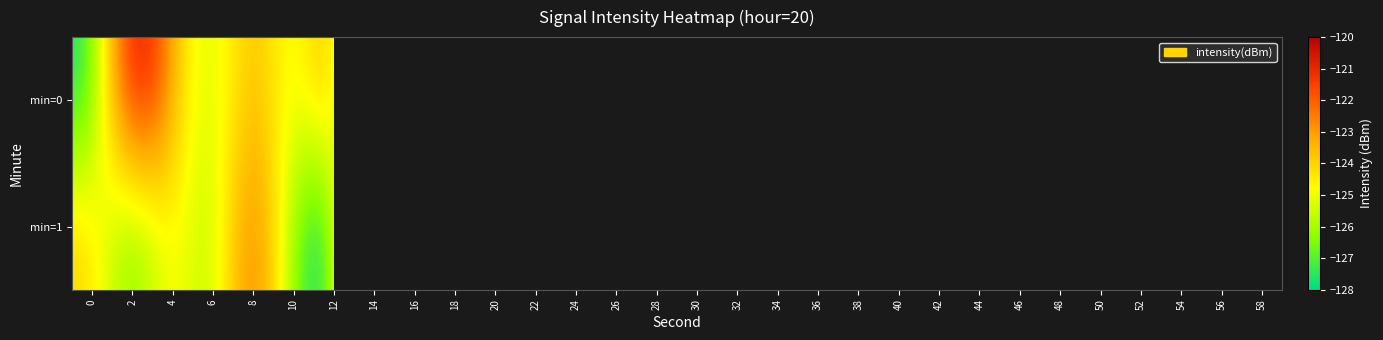

True or false: min=0 has a value of -126.9 at 52.

True